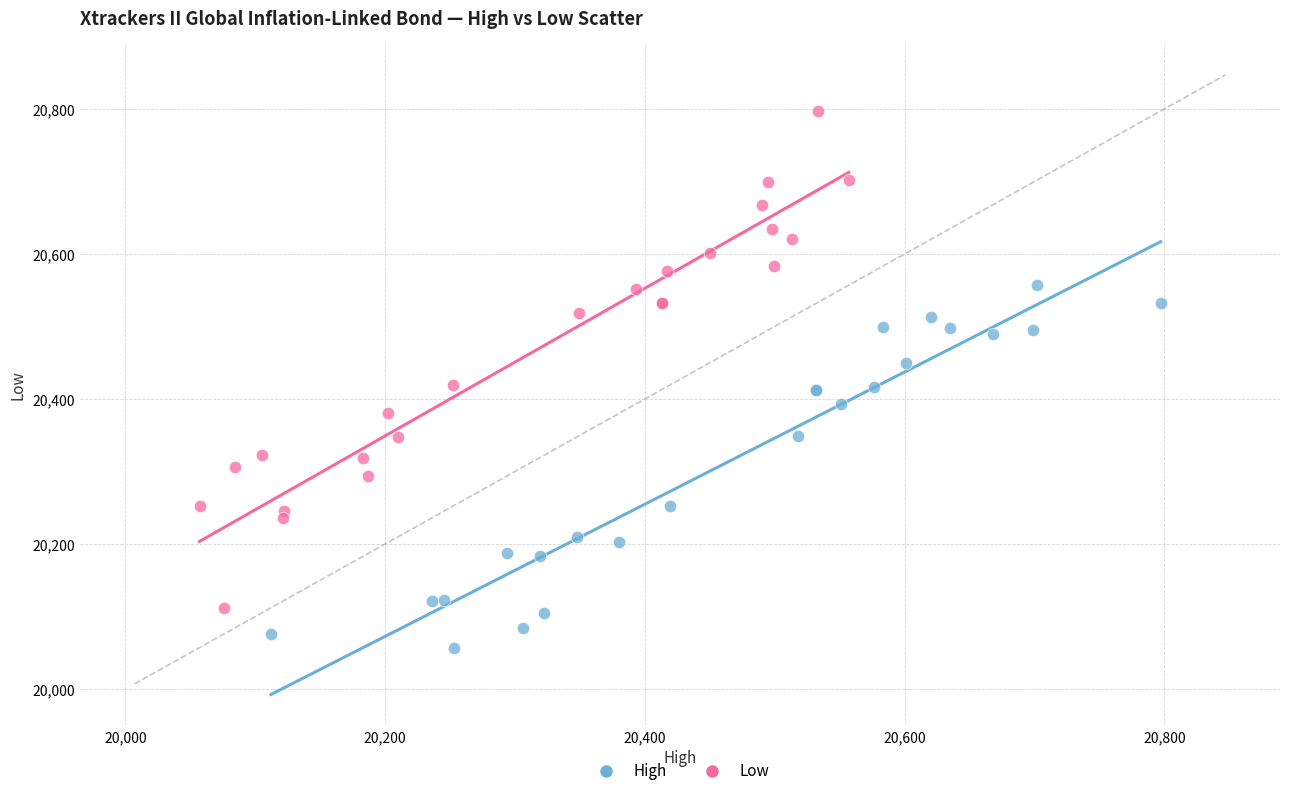

Which series reaches the maximum Y coordinate?

Low